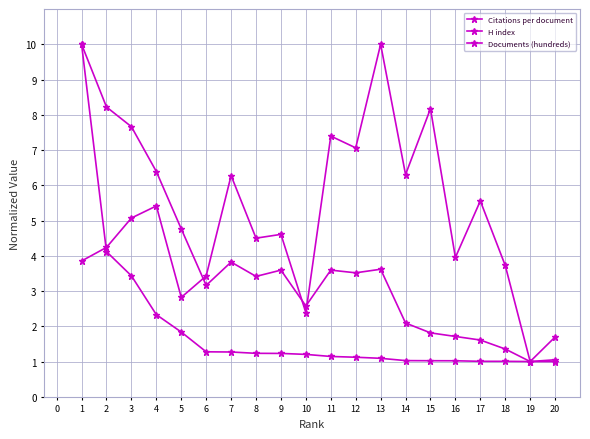

What is the value of the H index point at the 20th from the left?

1.1